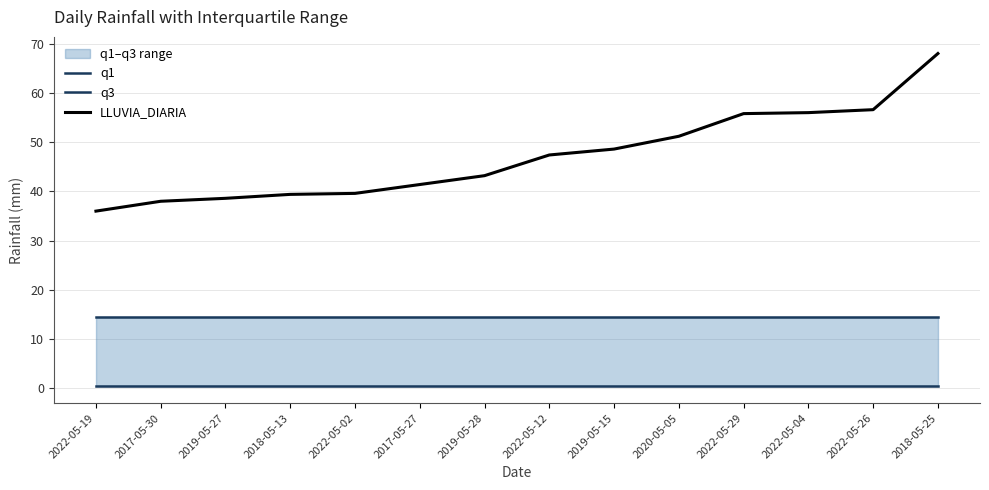

True or false: q1 has a value of 0.4 at 2017-05-27.

True